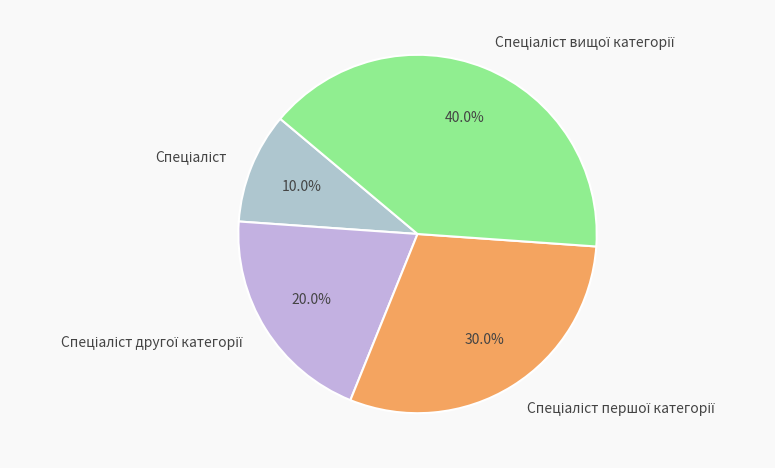

Is there any slice that represents more than half of the pie?

No